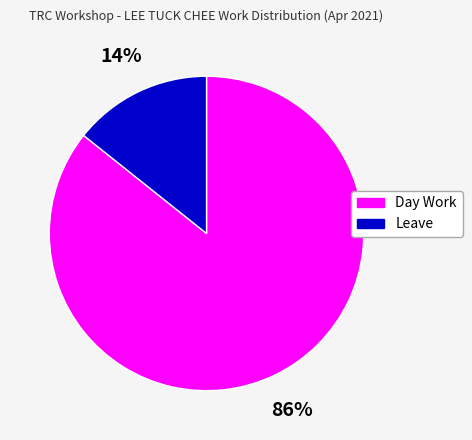

To the nearest percent, what is the combined percentage of Day Work and Leave?

100%